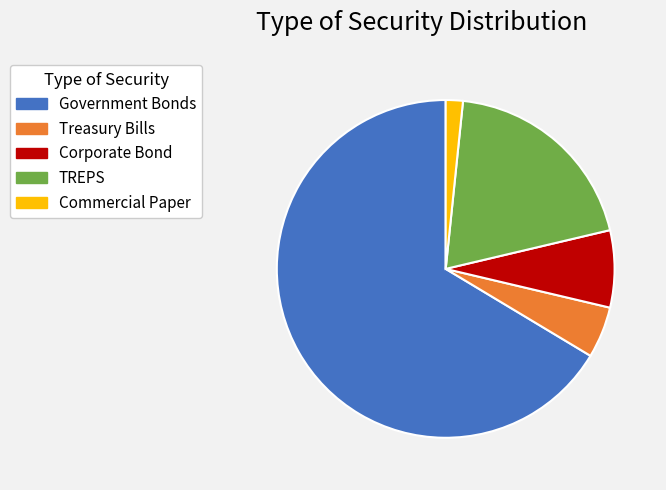

Does TREPS account for over 50% of the chart?

No